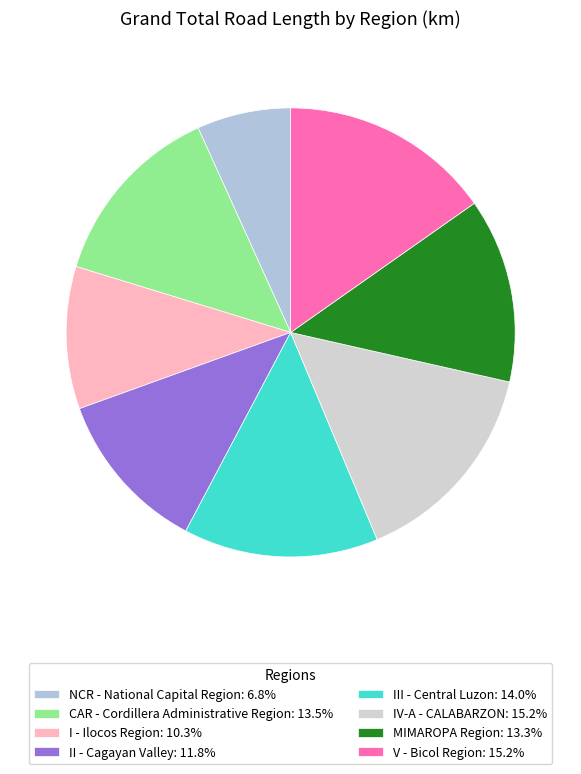

Combined, do V - Bicol Region and III - Central Luzon account for over 50%?

No